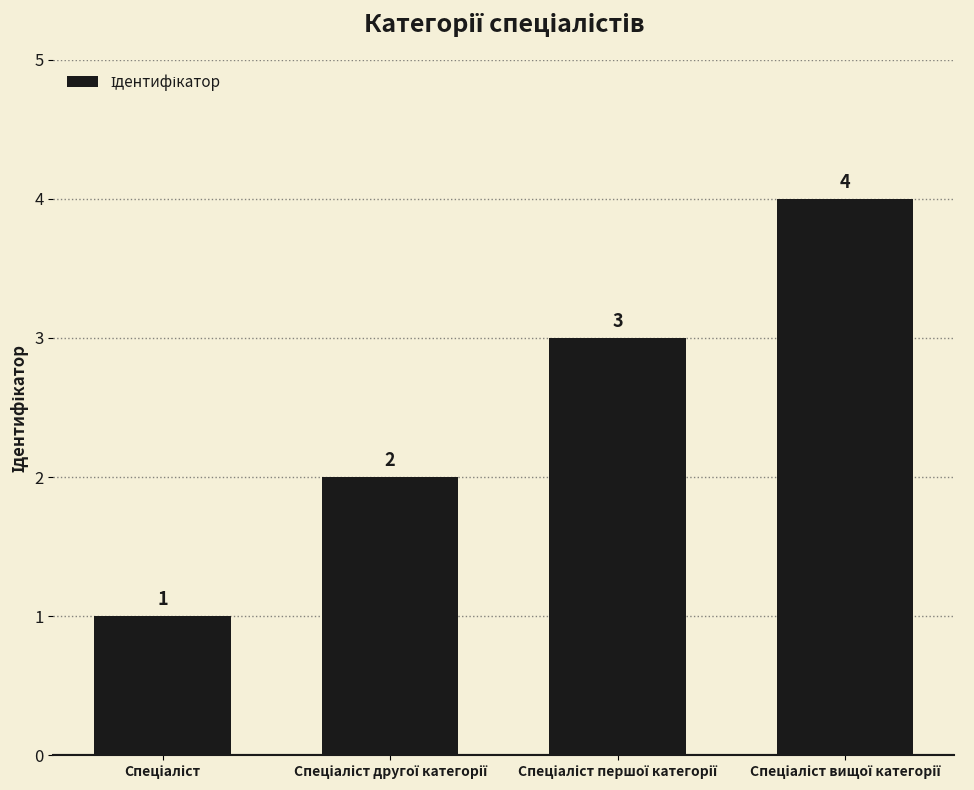

What is the greatest value displayed?

4